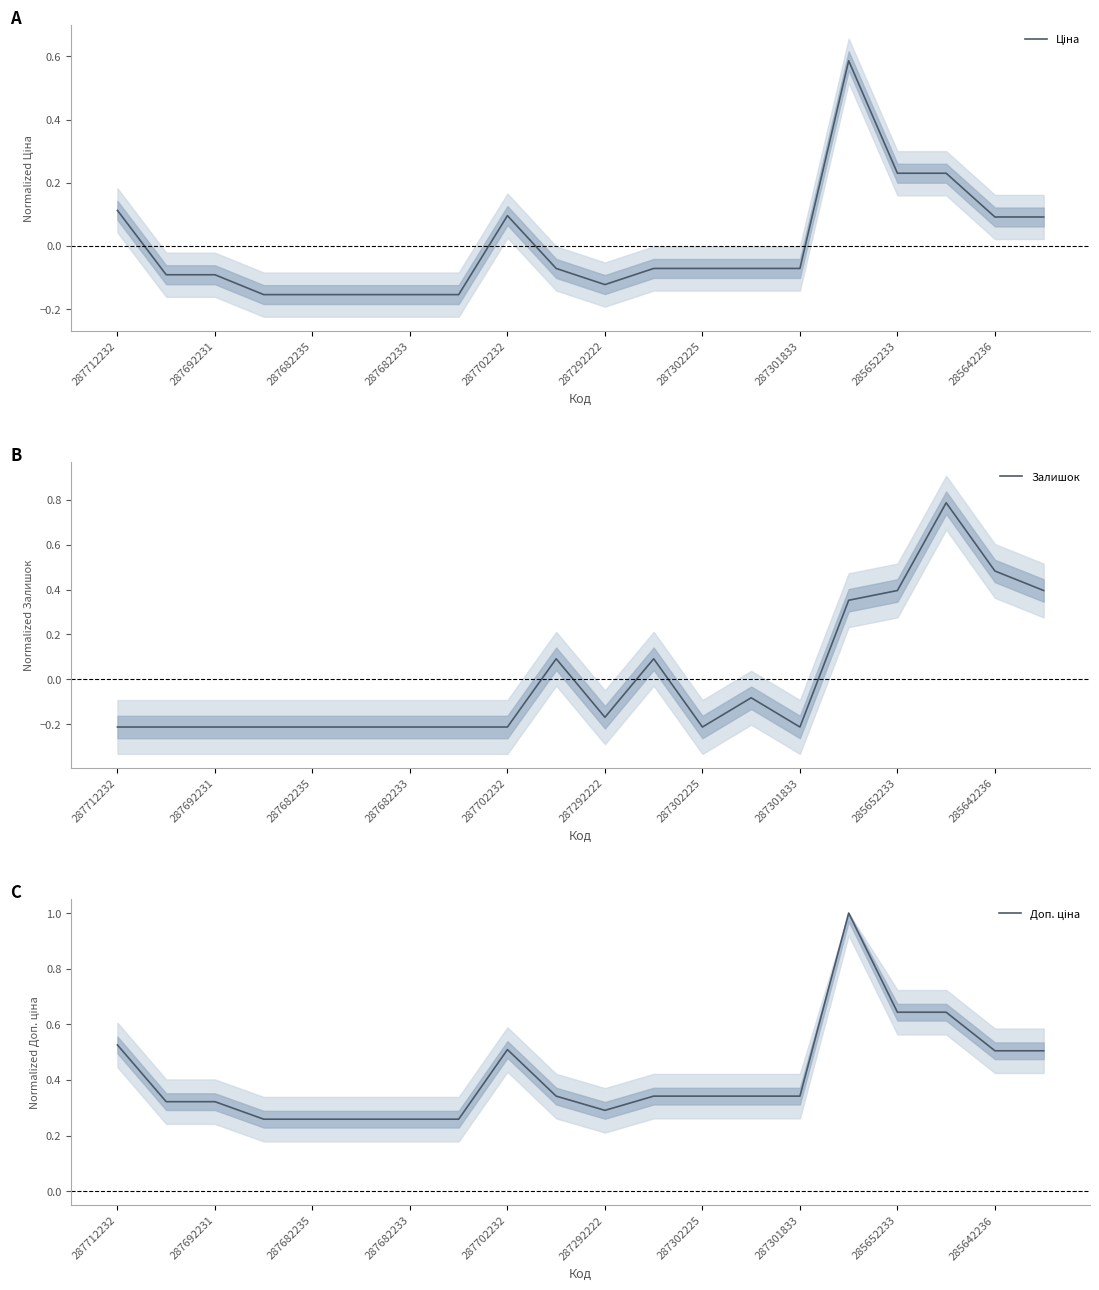

The Залишок series shows -0.3 at 287301833. True or false?

False